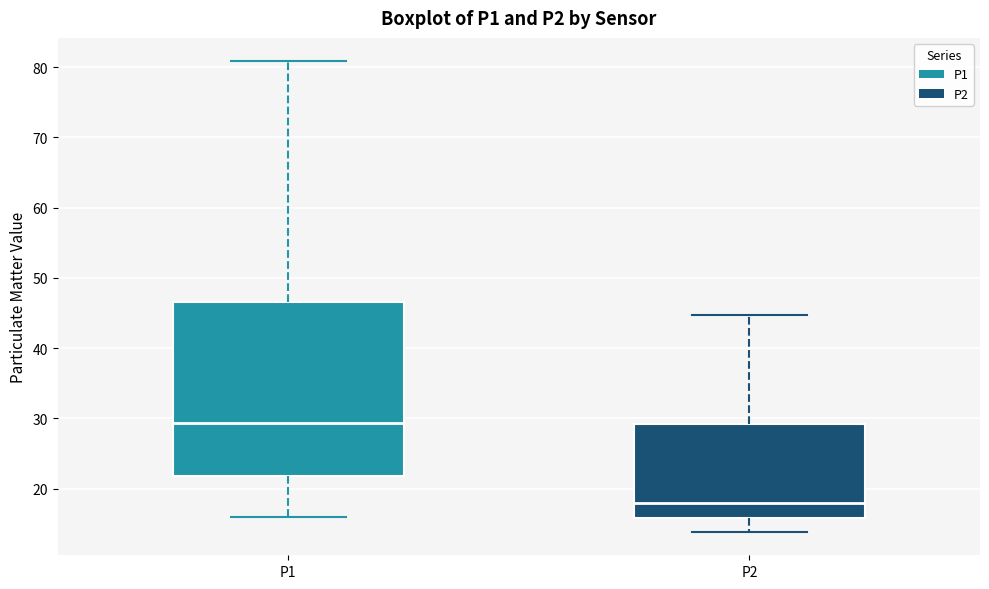

Where does the lower whisker of the box for P1 end on the y-axis? The values are not printed on the chart, so give them approximately, as read against the axis.

16